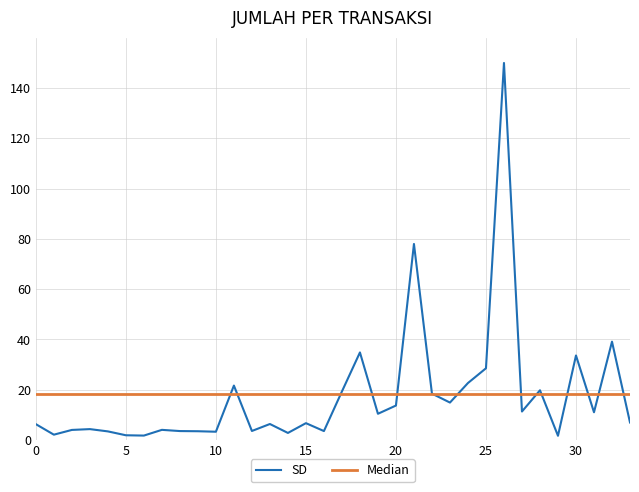

Which series has the widest spread of values?

SD